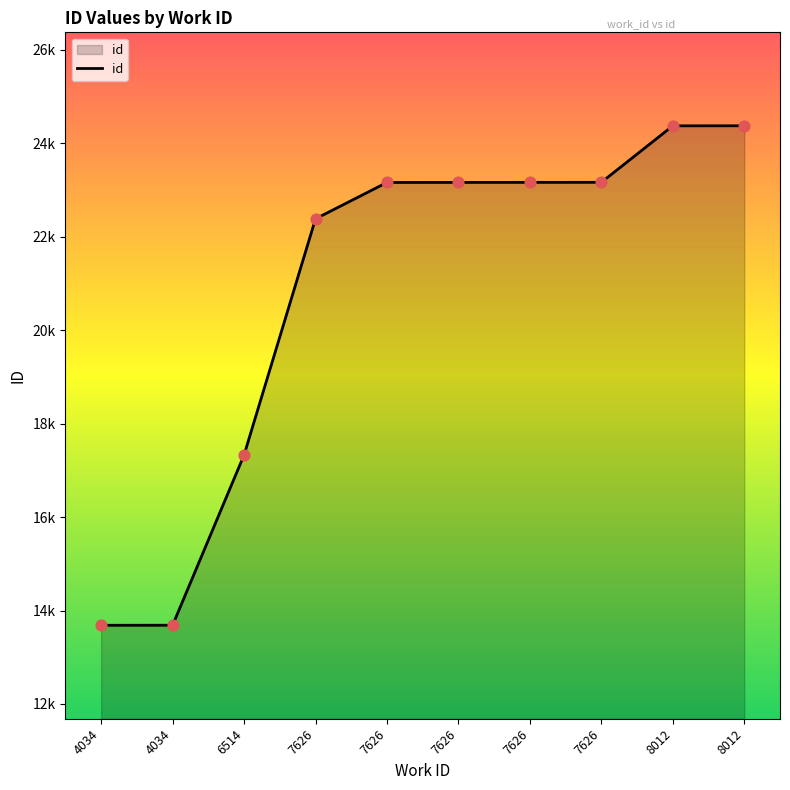

Which has a higher value, 4034 or 7626?

7626